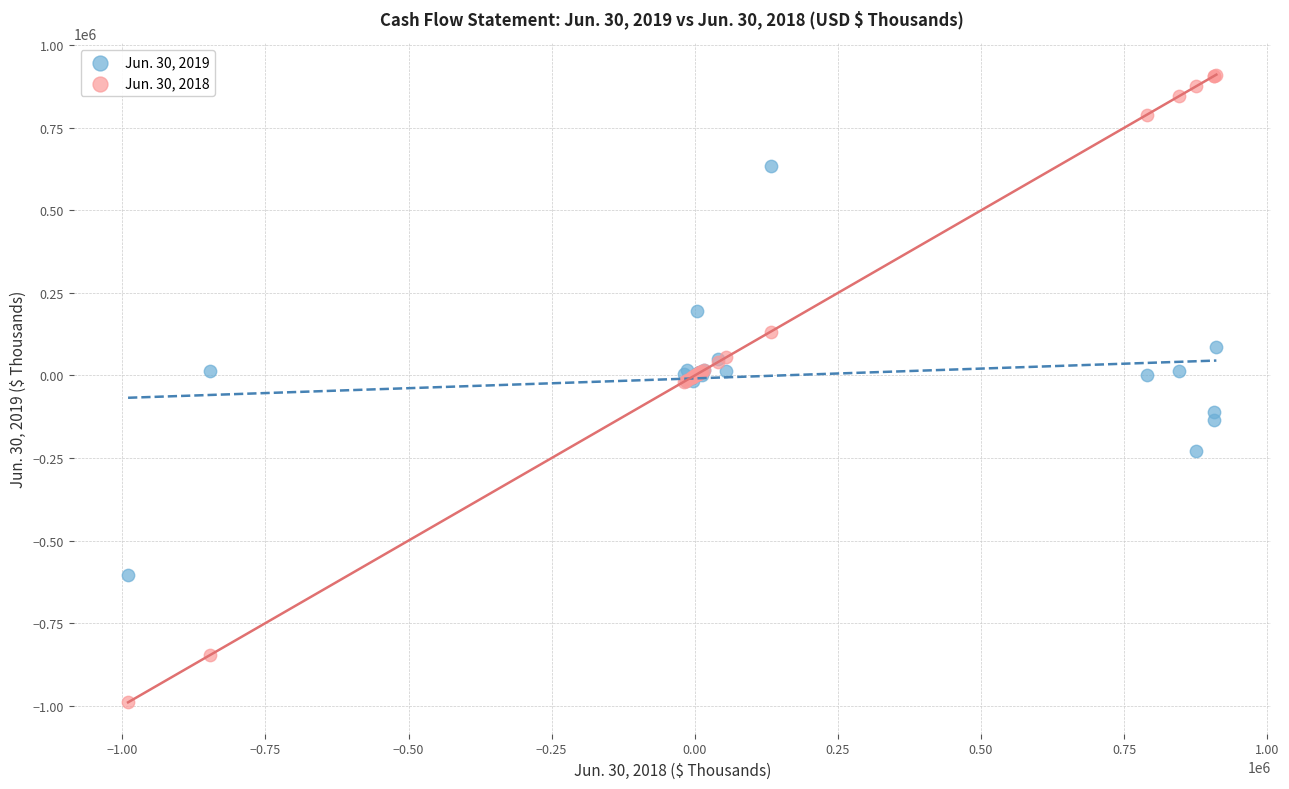

Which series contains the highest Y value?

Jun. 30, 2018